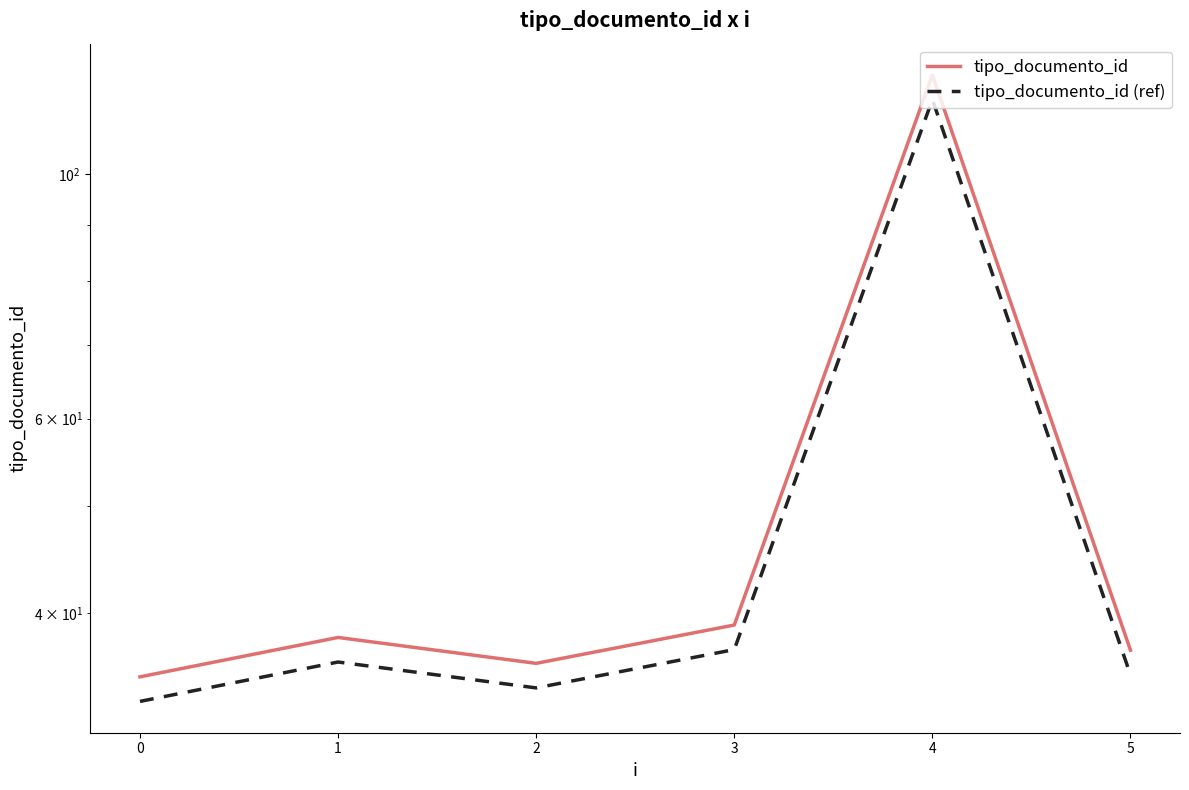

True or false: tipo_documento_id and tipo_documento_id (ref) cross at least once.

False